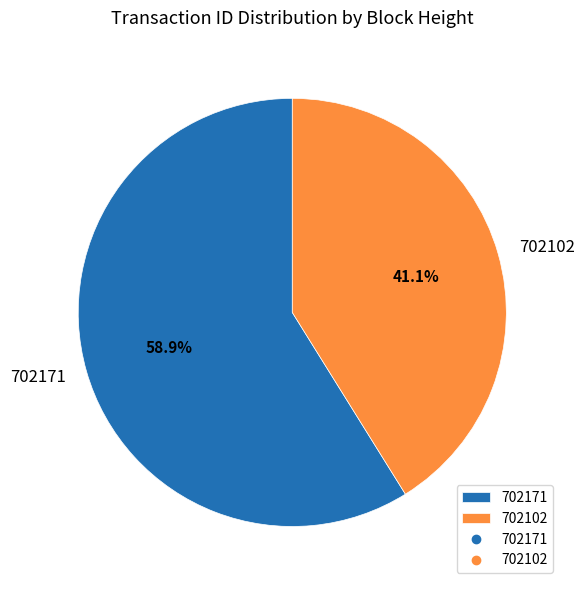

To the nearest percent, what percentage of the pie is 702171?

59%